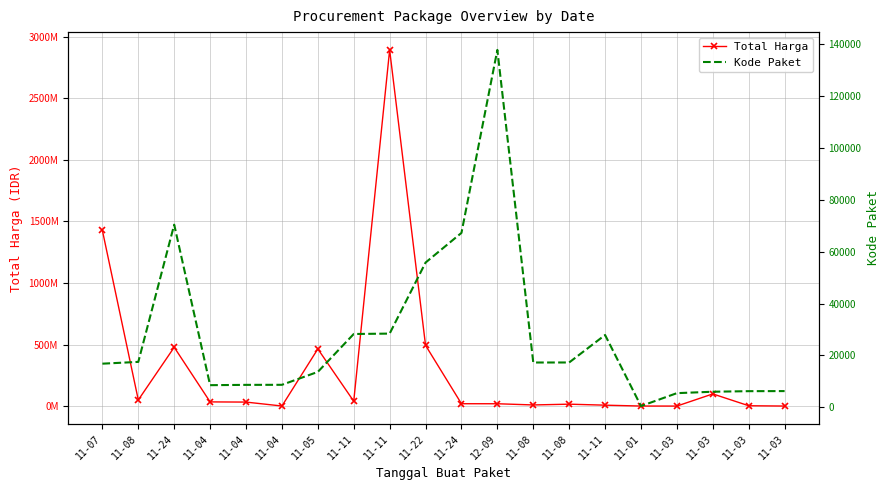

Is the value of Kode Paket at 11-01 greater than the value of Total Harga at 11-01?

No